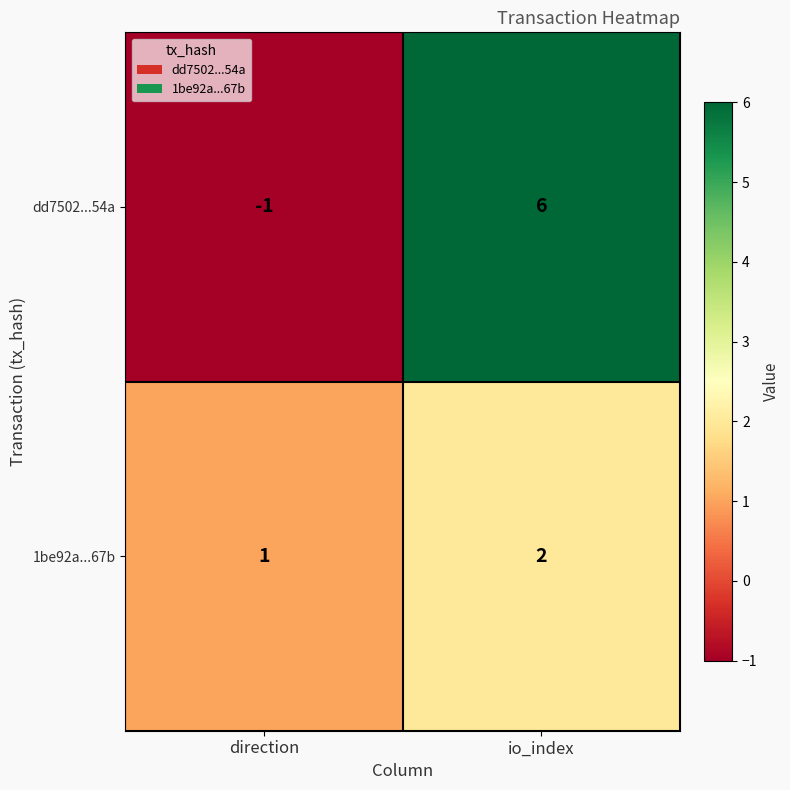

Where is dd7502...54a nearest to the value 2?

direction